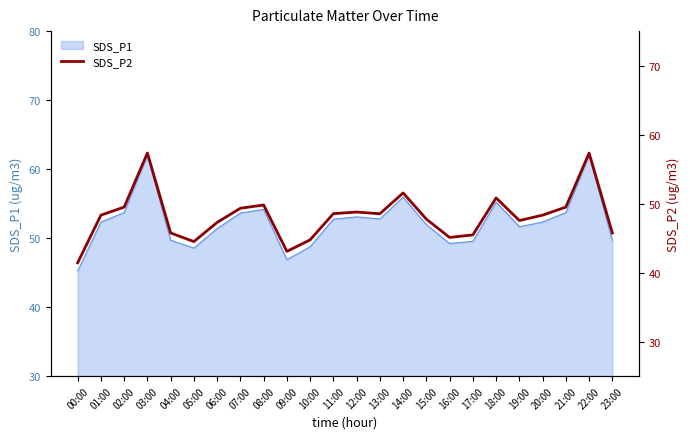

How many lines are shown in the chart?

1